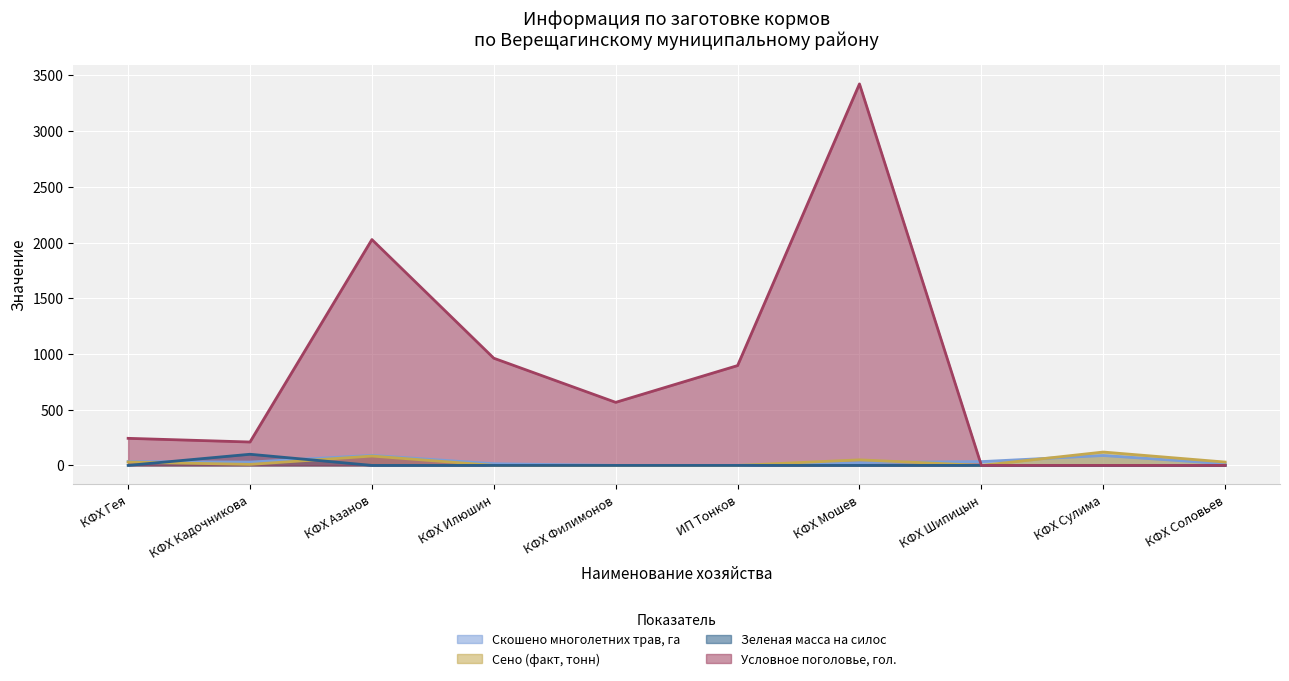

Reading left to right, what are all the values shown in this chart?

Скошено многолетних трав, га: КФХ Гея=34	КФХ Кадочникова=30	КФХ Азанов=90	КФХ Илюшин=15	КФХ Филимонов=0	ИП Тонков=0	КФХ Мошев=25	КФХ Шипицын=34	КФХ Сулима=89	КФХ Соловьев=15
Сено (факт, тонн): КФХ Гея=30	КФХ Кадочникова=9	КФХ Азанов=84	КФХ Илюшин=0	КФХ Филимонов=0	ИП Тонков=0	КФХ Мошев=50	КФХ Шипицын=0	КФХ Сулима=120	КФХ Соловьев=30
Зеленая масса на силос: КФХ Гея=0	КФХ Кадочникова=100	КФХ Азанов=0	КФХ Илюшин=0	КФХ Филимонов=0	ИП Тонков=0	КФХ Мошев=0	КФХ Шипицын=0	КФХ Сулима=0	КФХ Соловьев=0
Условное поголовье, гол.: КФХ Гея=243	КФХ Кадочникова=210	КФХ Азанов=2027	КФХ Илюшин=962	КФХ Филимонов=566	ИП Тонков=896	КФХ Мошев=3424	КФХ Шипицын=0	КФХ Сулима=0	КФХ Соловьев=0